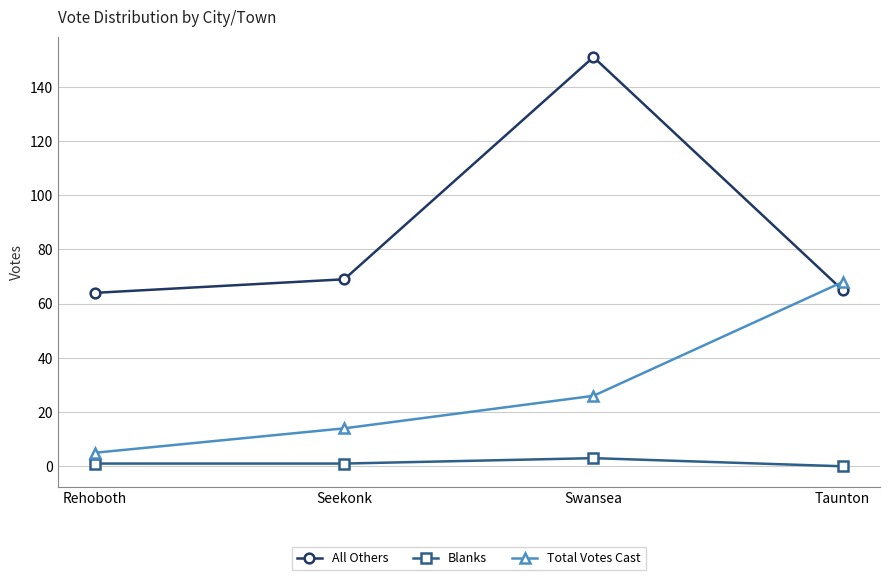

How many interior local peaks does the Blanks series have?

1